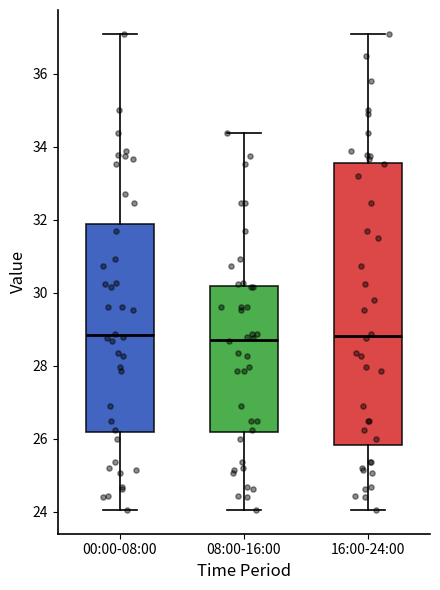

Which box is the tallest, from its lower edge to its upper edge?

16:00-24:00